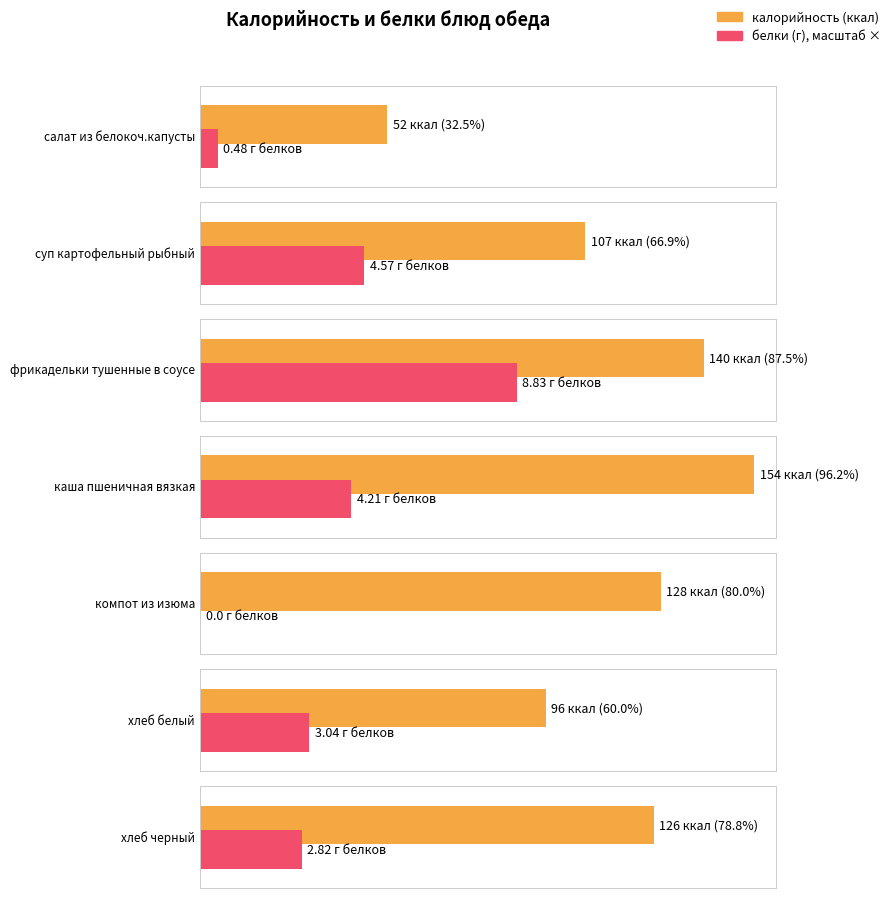

What is the value of the калорийность bar at the 5th from the left?

128.0